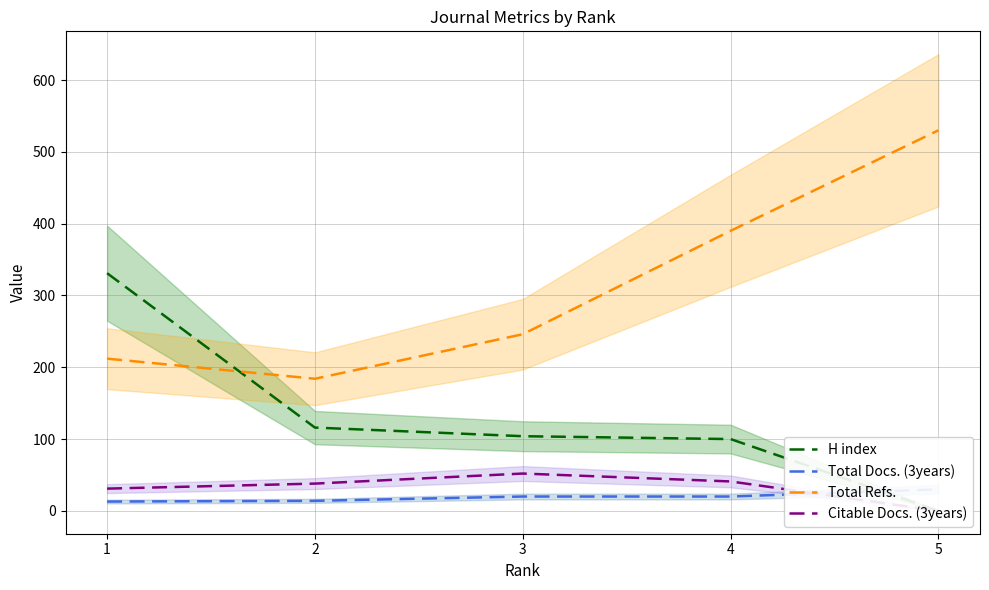

List the series in order of their peak value, lowest first.

Total Docs. (3years), Citable Docs. (3years), H index, Total Refs.